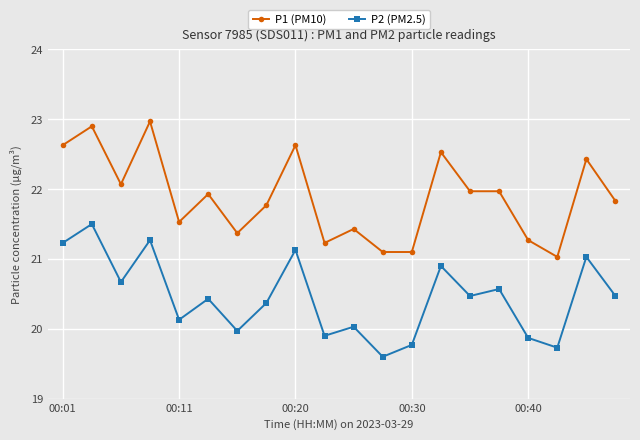

What is the sum of all P1 (PM10) values?

437.7